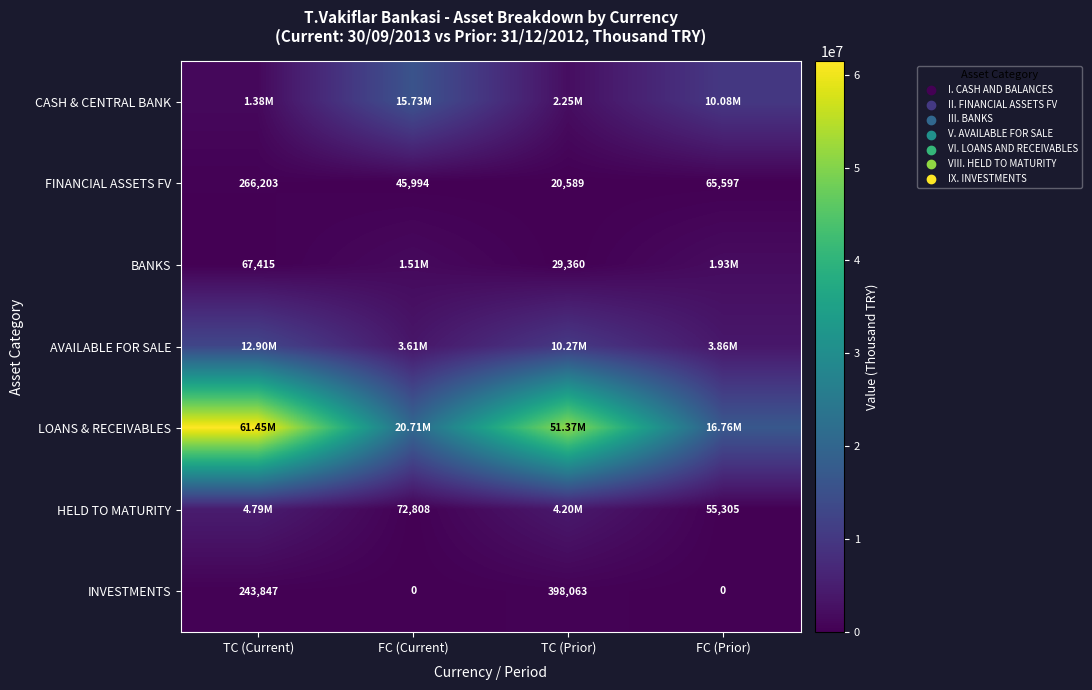

What is the difference between the second highest and minimum values in the FINANCIAL ASSETS FV series?

45008